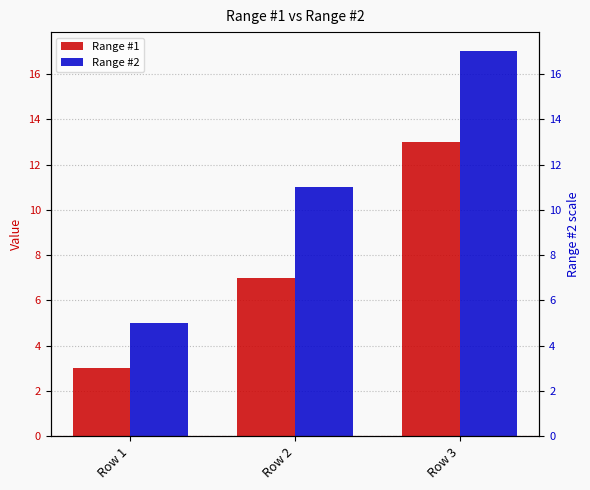

Where does the Range #1 series first go above 7?

Row 3